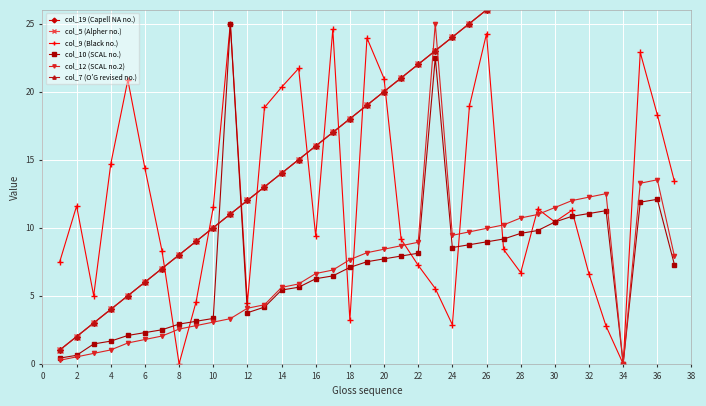

How many data points does each series have?

37